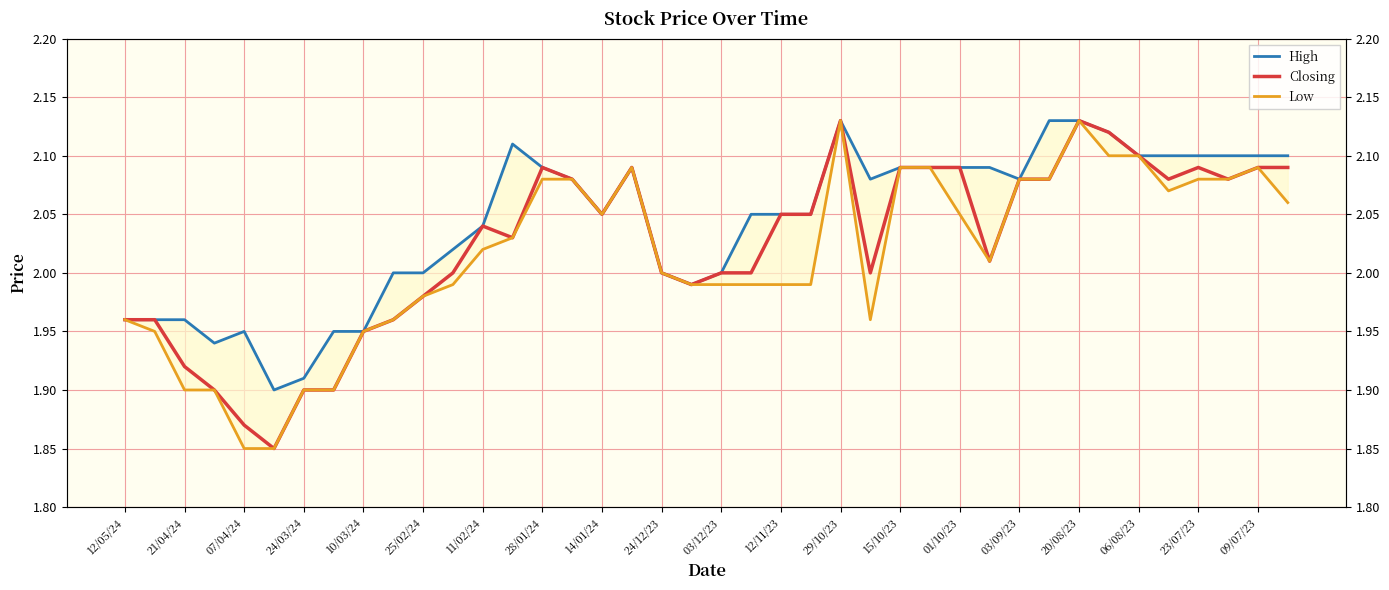

Rank the series by their maximum value, from highest to lowest.

High, Closing, Low